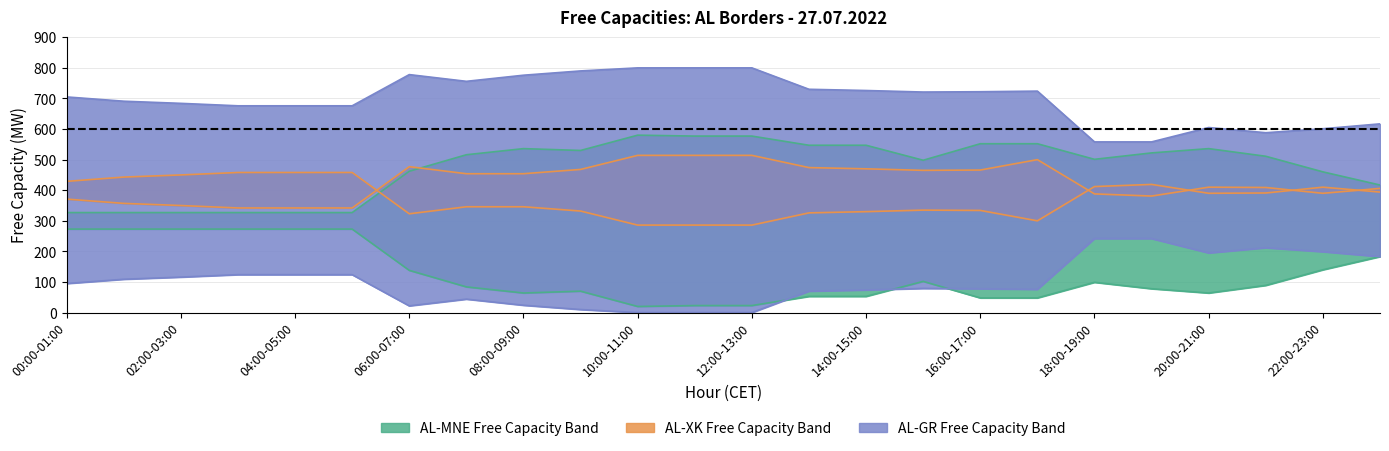

At 23:00-00:00, list the series in order from largest to smallest.

AL-GR Free (AL-GR), AL-MNE Free (MNE-AL), AL-XK Free (XK-AL), AL-XK Free (AL-XK), AL-MNE Free (AL-MNE), AL-GR Free (GR-AL)